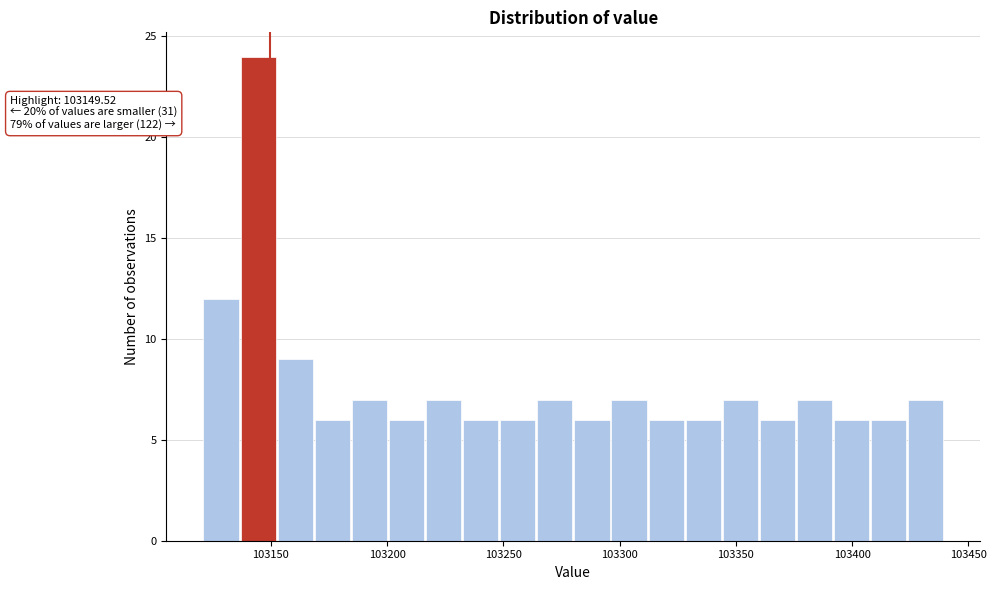

Read against the x-axis, roughly where is the centre of the tallest bar?

103145